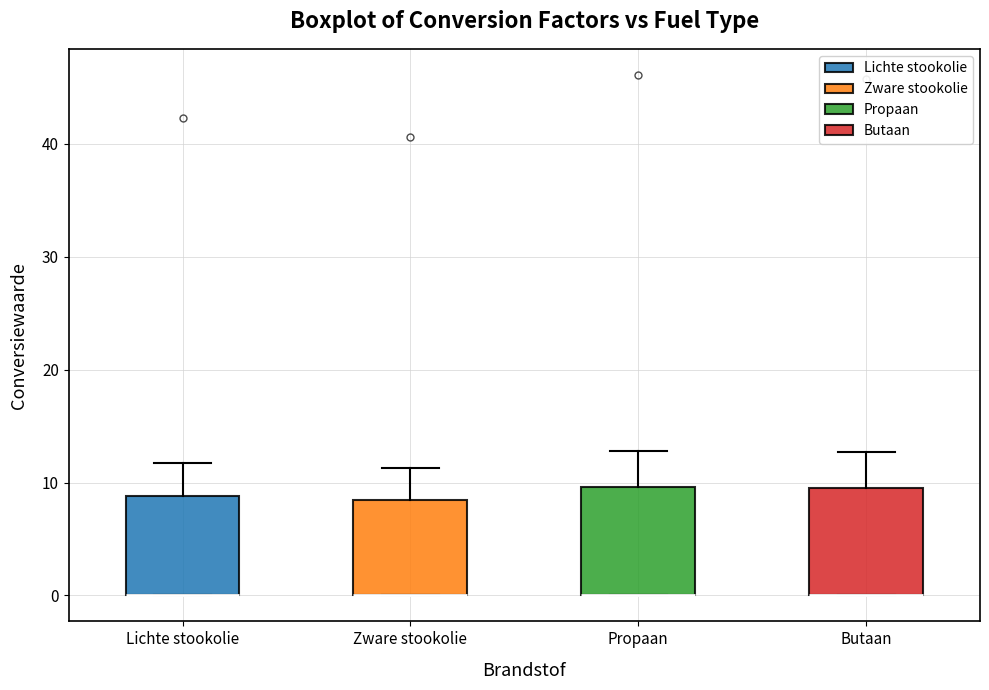

Reading left to right, read every box against the y-axis: the position of its median line, the range the box covers, and the ends of its whiskers. The values are not printed on the chart, so give them approximately, as read against the axis.

Lichte stookolie: median 0 (drawn on the box's lower edge), box 0 to 9, whiskers 0 to 12
Zware stookolie: median 0 (drawn on the box's lower edge), box 0 to 8, whiskers 0 to 11
Propaan: median 0 (drawn on the box's lower edge), box 0 to 10, whiskers 0 to 13
Butaan: median 0 (drawn on the box's lower edge), box 0 to 10, whiskers 0 to 13